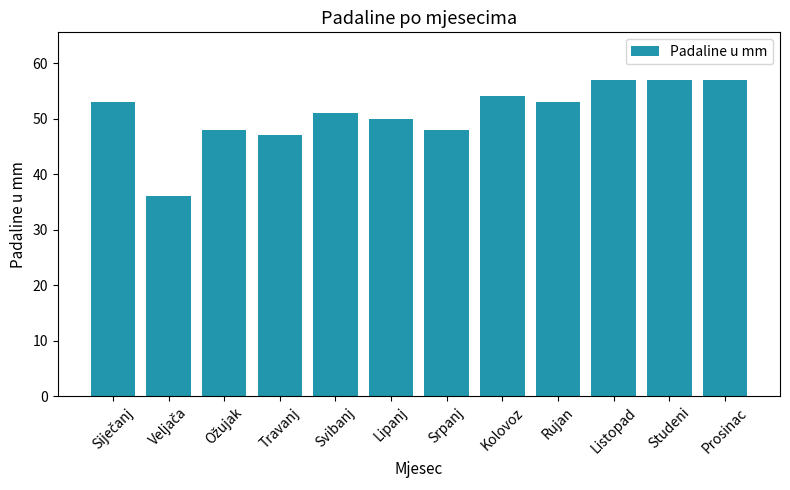

What is the approximate value at Prosinac, to the nearest 5?

55